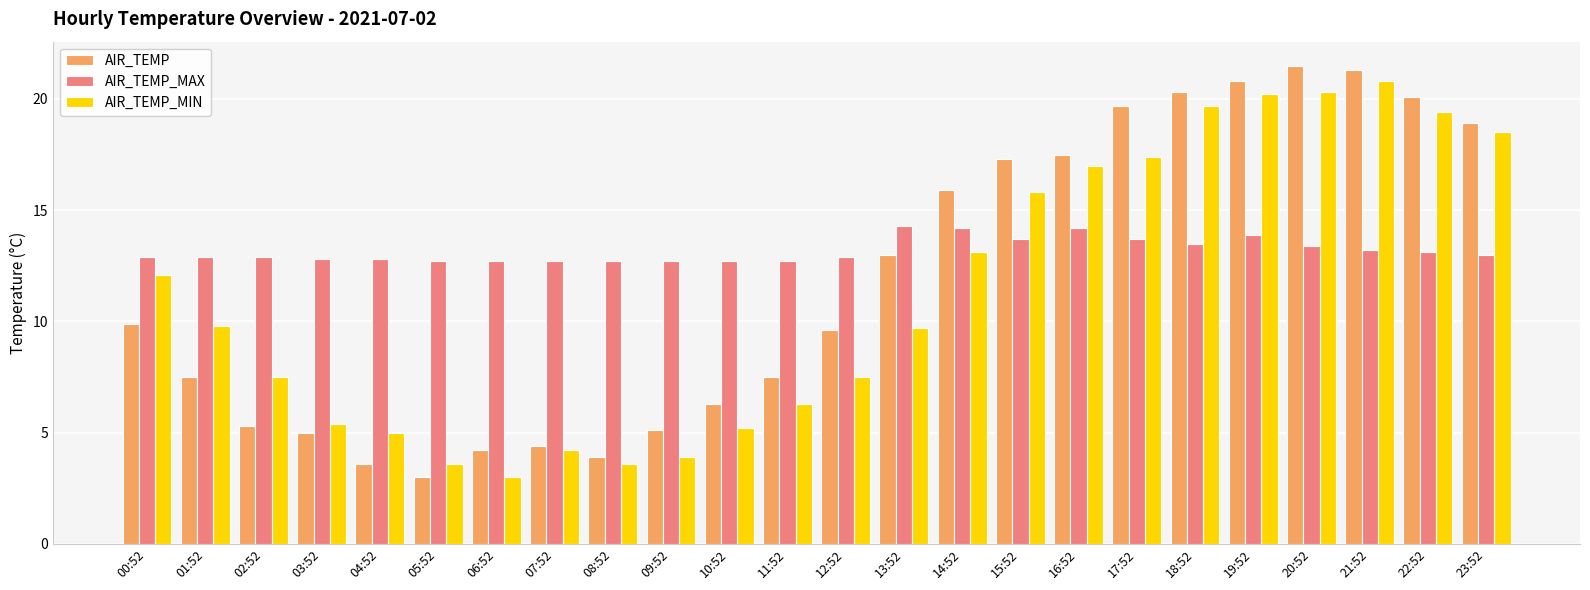

The value of AIR_TEMP at 06:52 is 1.2. True or false?

False